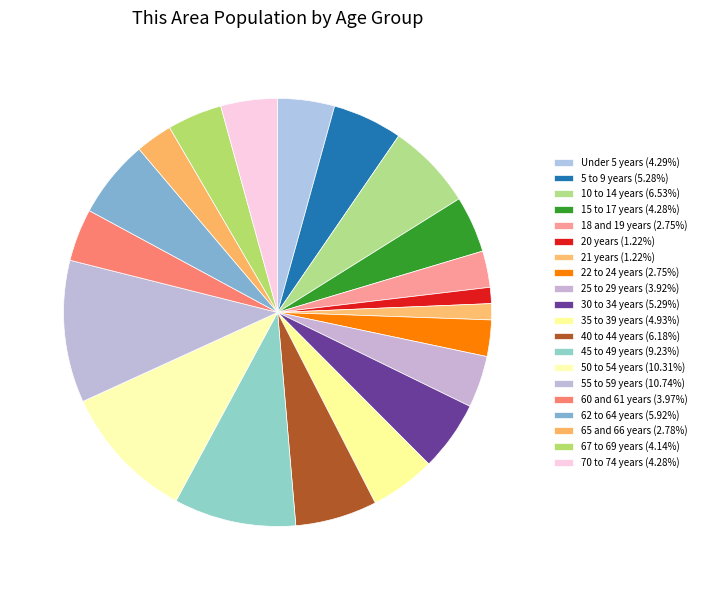

Combined, do 55 to 59 years and 65 and 66 years account for over 50%?

No